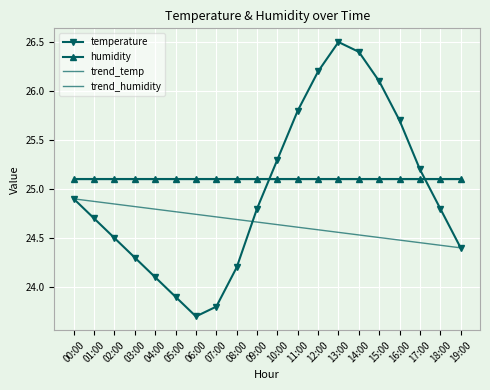

How many intersections are there between humidity and temperature?

2